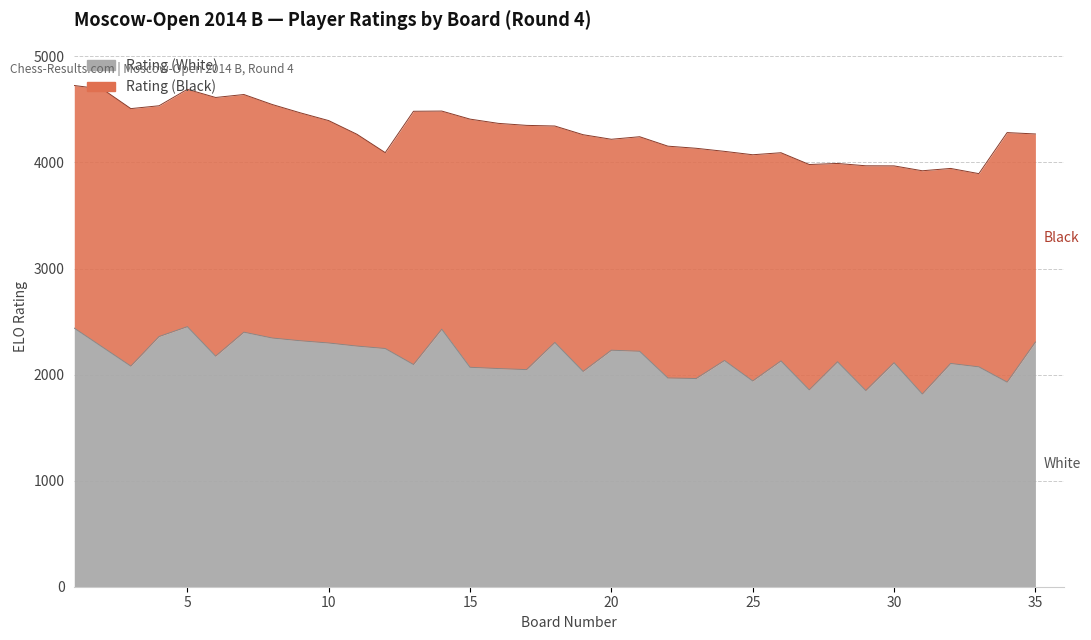

What is the sum of the values at 10 and 28?

4419